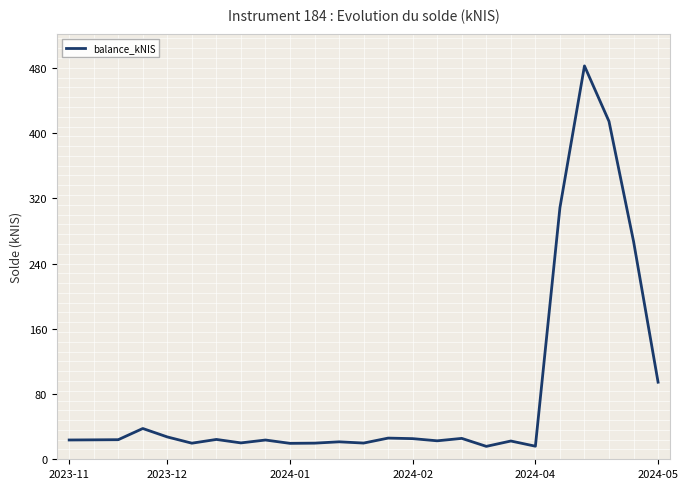

What is the minimum value shown in the chart?

15.8